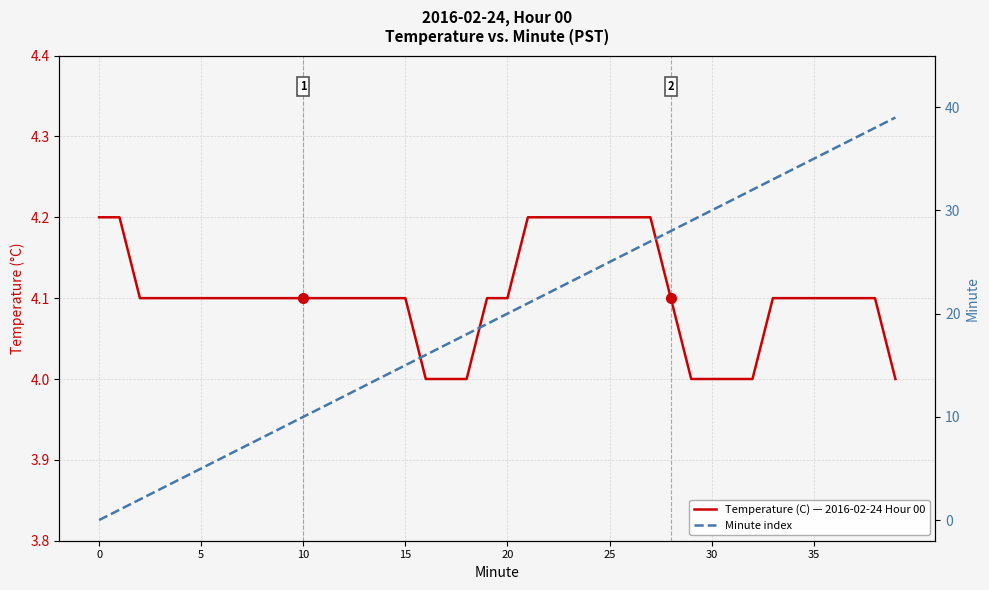

True or false: Minute index and Temperature (C) — 2016-02-24 Hour 00 cross at least once.

True